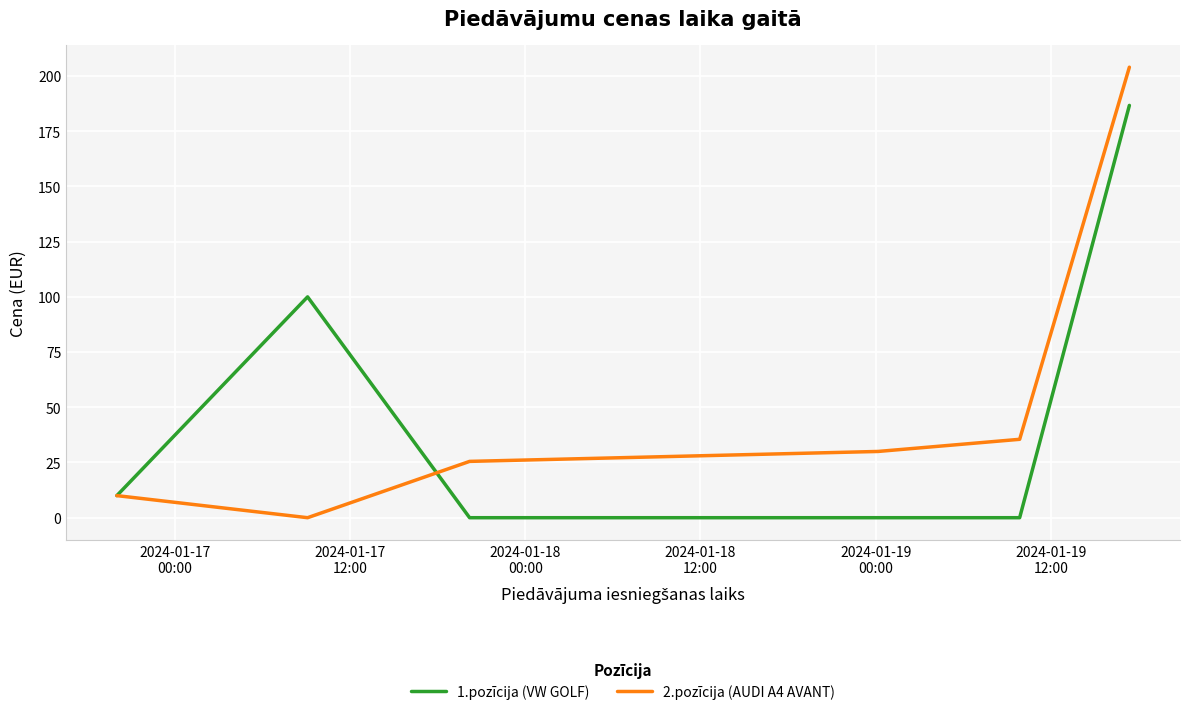

Which series has the widest spread of values?

2.pozīcija (AUDI A4 AVANT)